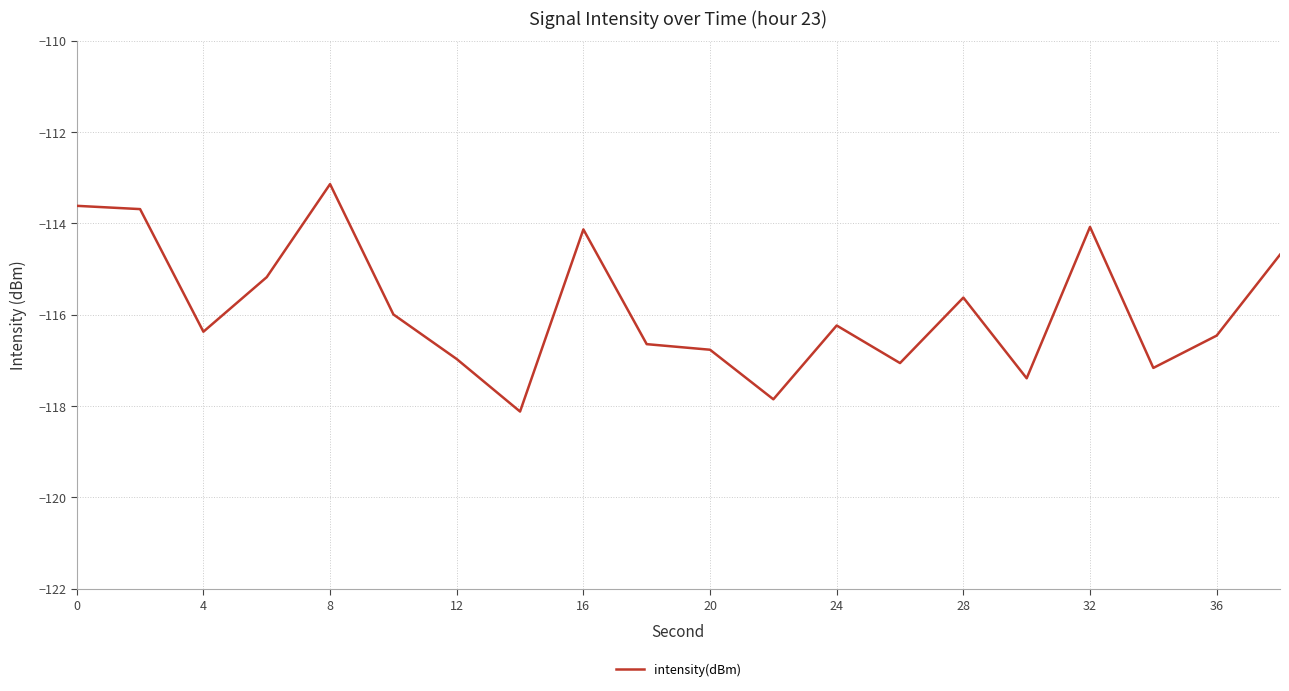

What is the difference between the maximum and minimum values?

5.0